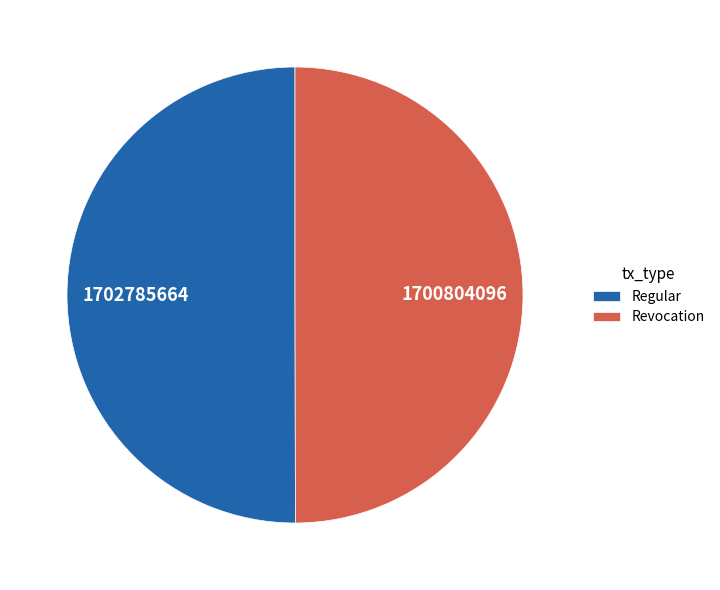

What is the ratio of the value at Regular to the value at Revocation?

1.0